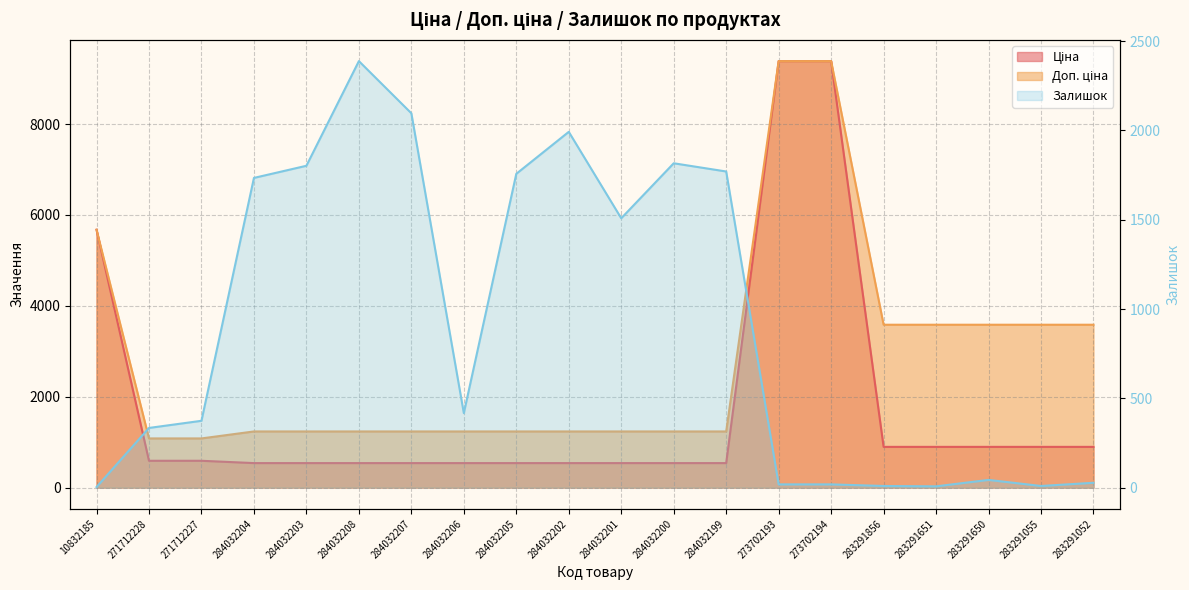

True or false: Ціна has a value of 9384.0 at 273702193.

True